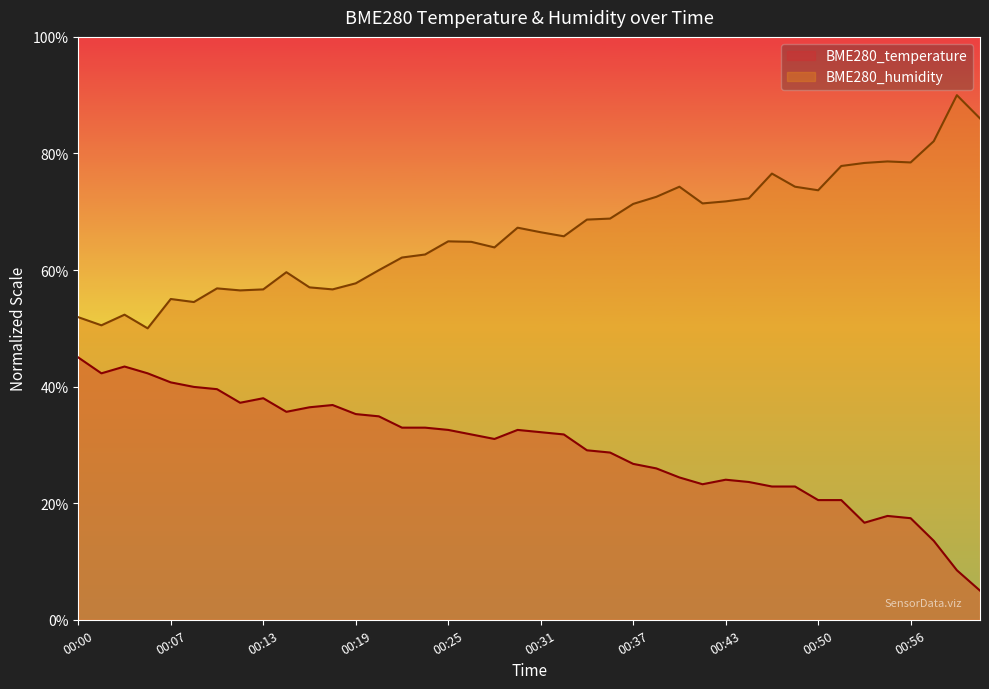

True or false: BME280_humidity has a value of 71.4 at 00:42.

True